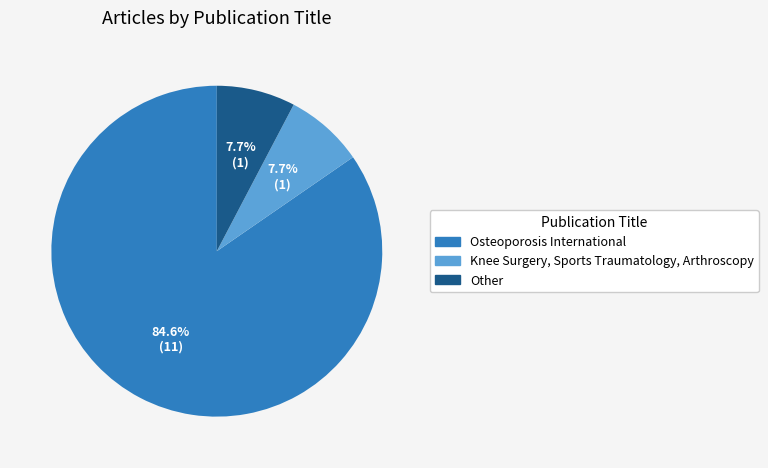

Which category accounts for the majority?

Osteoporosis International